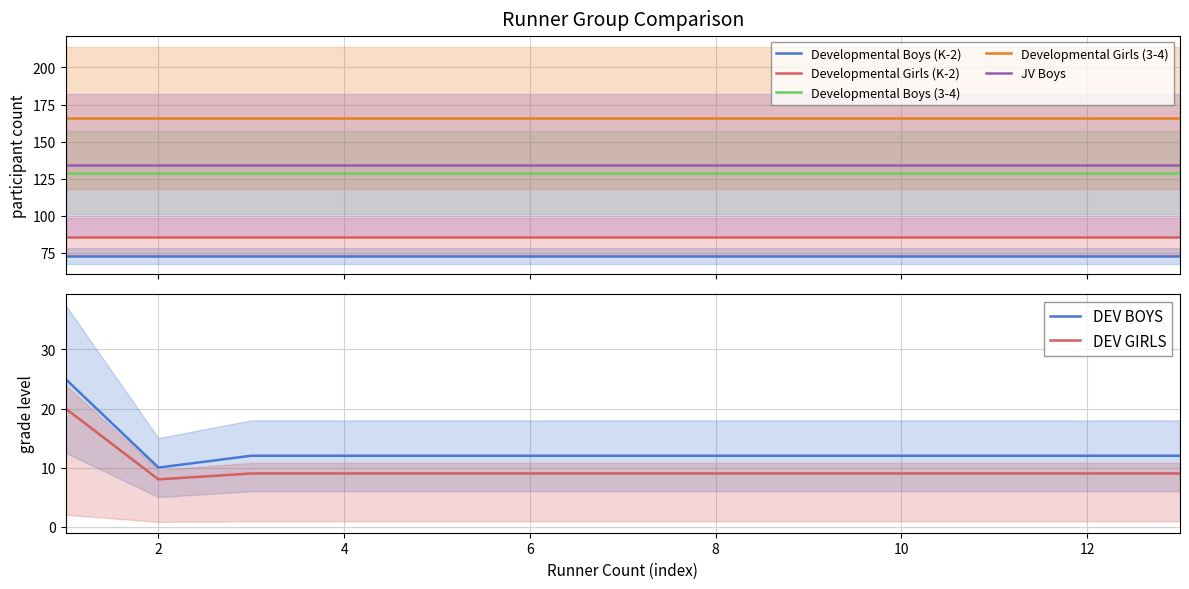

List the labels in order of Developmental Boys (K-2) value, largest first.

1, 2, 3, 4, 5, 6, 7, 8, 9, 10, 11, 12, 13